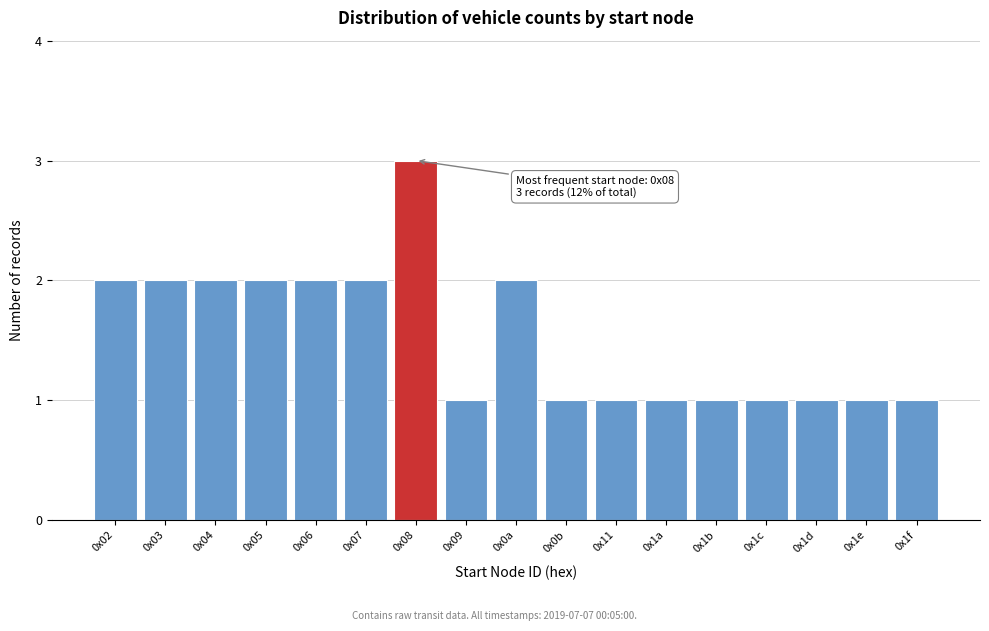

Reading left to right, extract all data points from this chart.

0x02=2	0x03=2	0x04=2	0x05=2	0x06=2	0x07=2	0x08=3	0x09=1	0x0a=2	0x0b=1	0x11=1	0x1a=1	0x1b=1	0x1c=1	0x1d=1	0x1e=1	0x1f=1